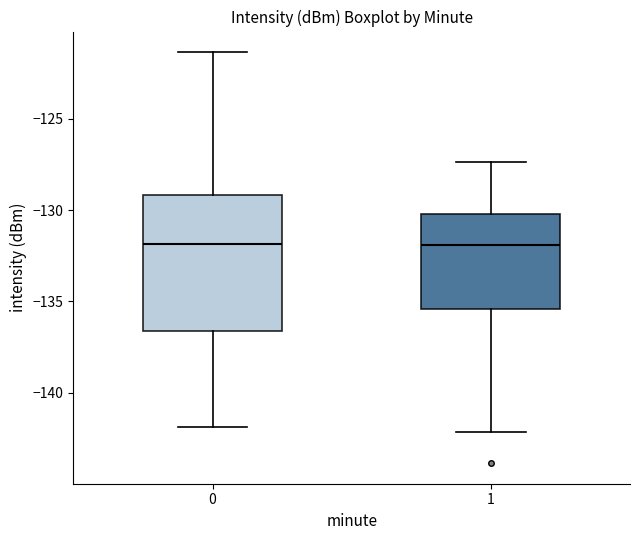

Reading left to right, read every box against the y-axis: the position of its median line, the range the box covers, and the ends of its whiskers. The values are not printed on the chart, so give them approximately, as read against the axis.

0: median -132.0, box -136.5 to -129.0, whiskers -142.0 to -121.5
1: median -132.0, box -135.5 to -130.0, whiskers -142.0 to -127.5